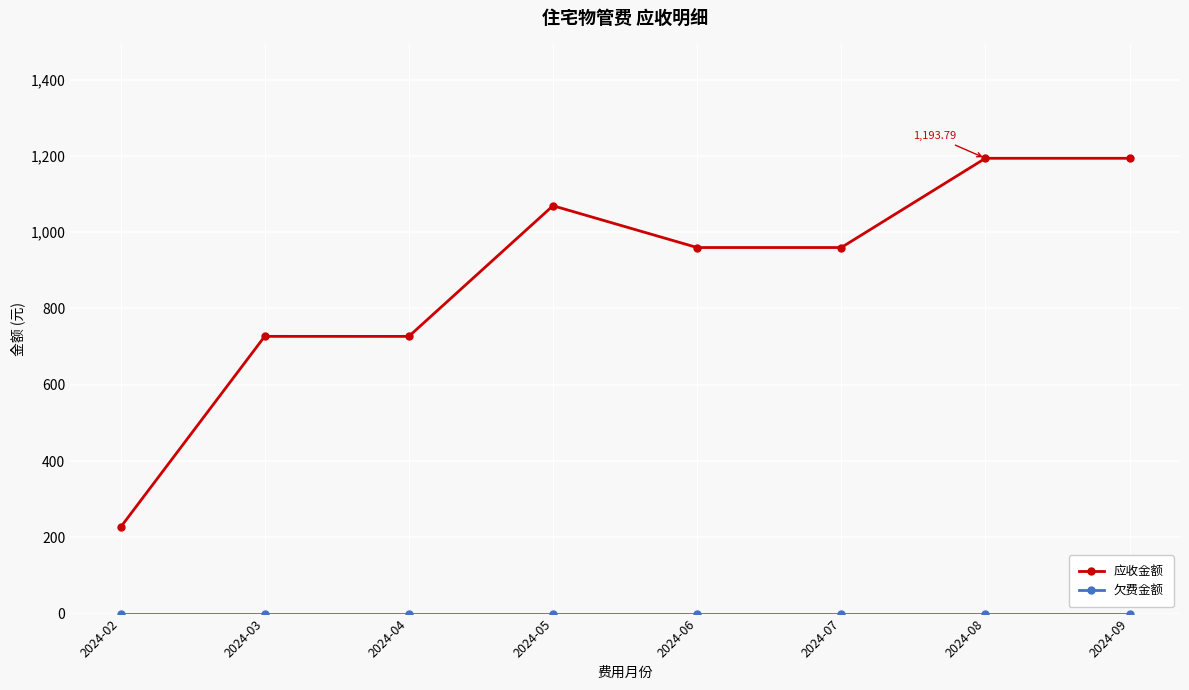

What is the difference between the 应收金额 values at 2024-02 and 2024-09?

967.5